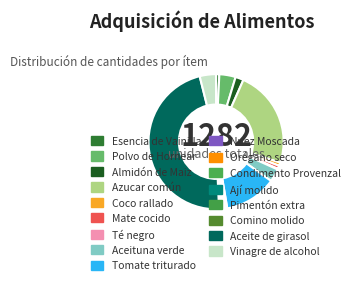

To the nearest percent, what is the combined percentage of Tomate triturado and Mate cocido?

13%